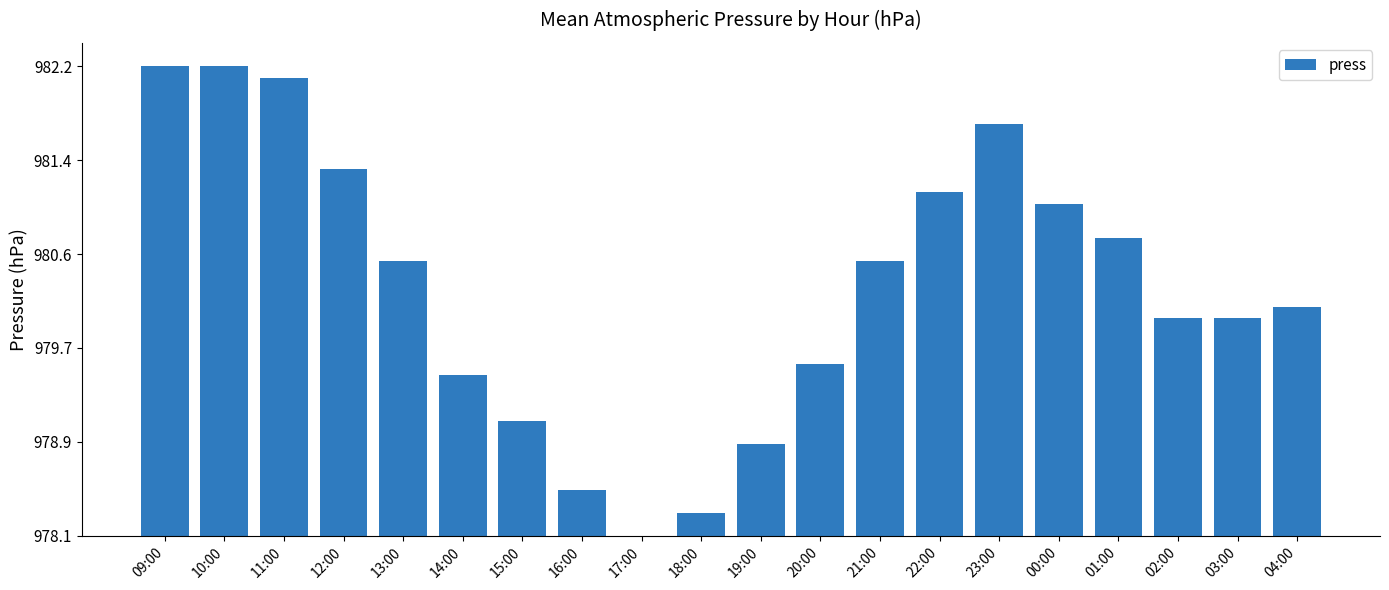

How many data points are above 2?

10